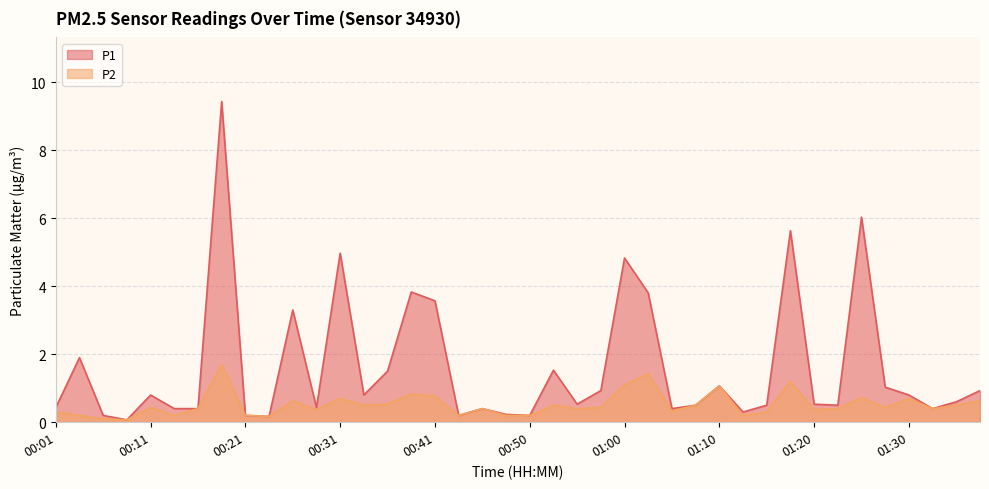

What is the label of the 34th point from the right?

00:16